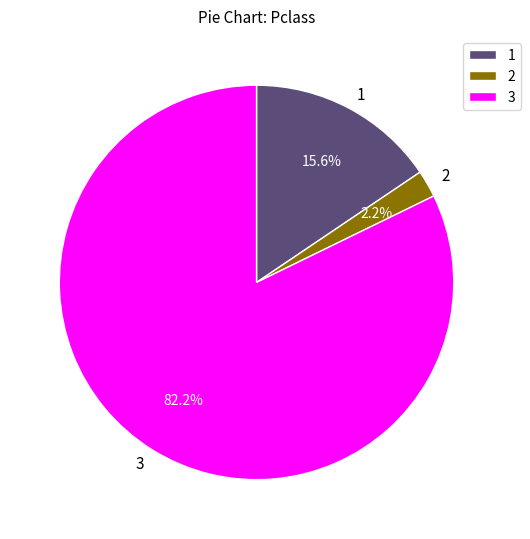

To the nearest percent, what percentage of the pie is 2?

2%